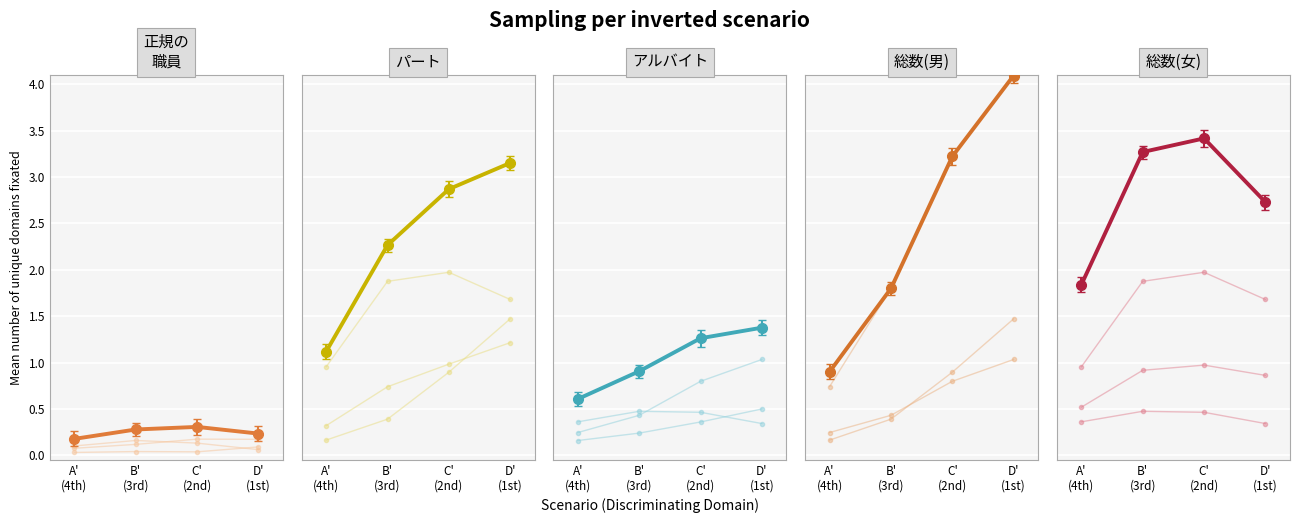

What value does the パート series have at D'
(1st)?

3.2